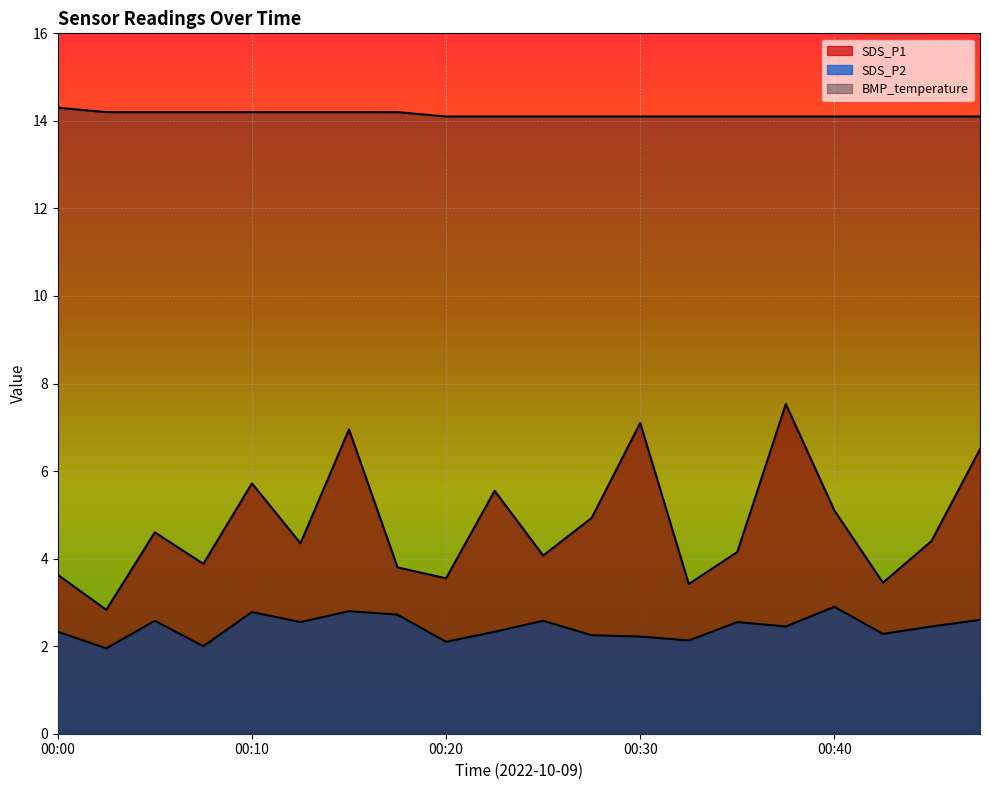

List the series in order of their peak value, highest first.

BMP_temperature, SDS_P1, SDS_P2